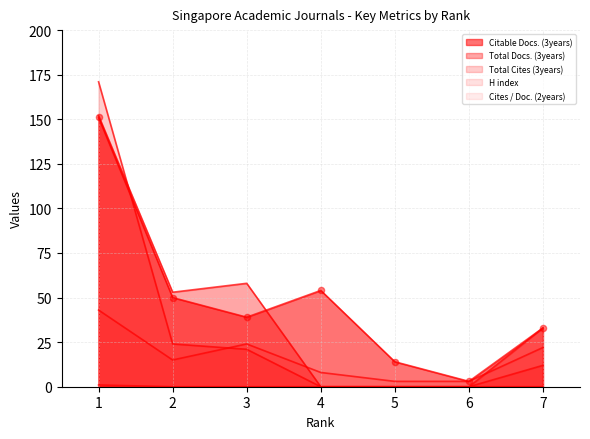

Which series reaches the maximum Y coordinate?

Total Cites (3years)